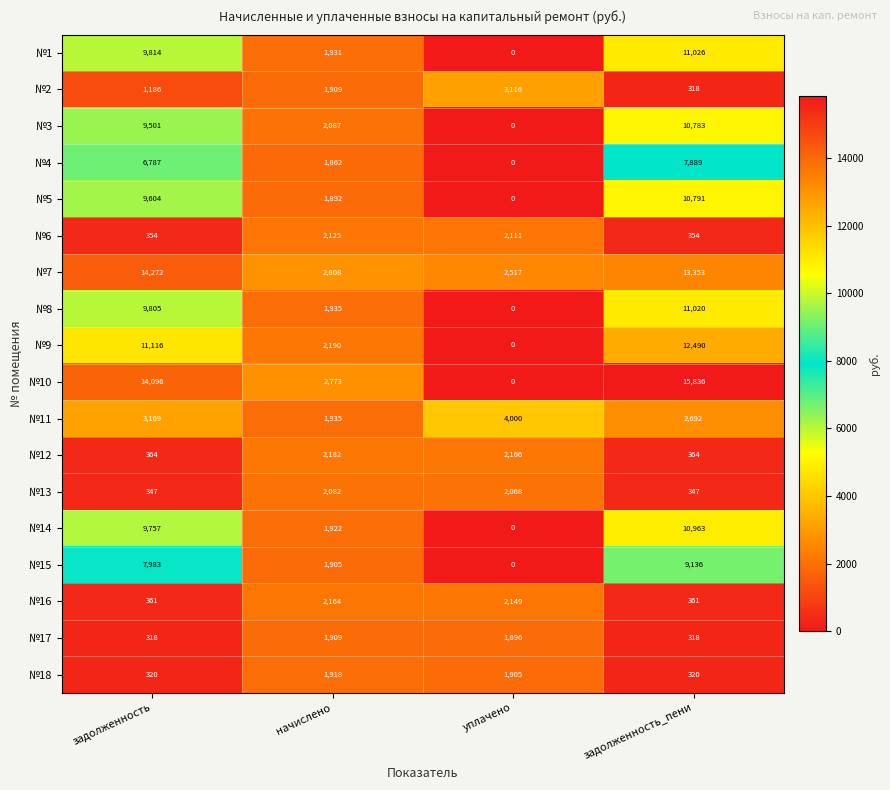

Is it true that №16 equals 2164 at начислено?

True